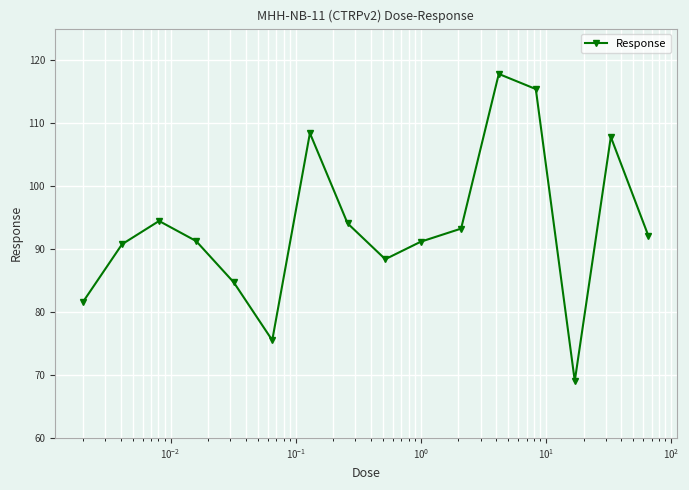

True or false: there are more than 2 points higher than both neighbors.

True